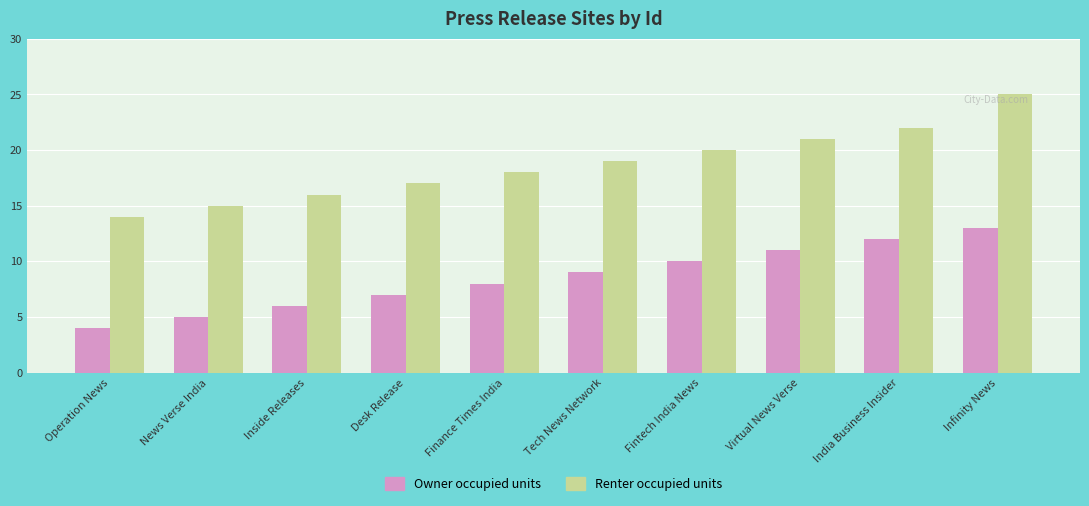

What is the minimum value for Owner occupied units?

4